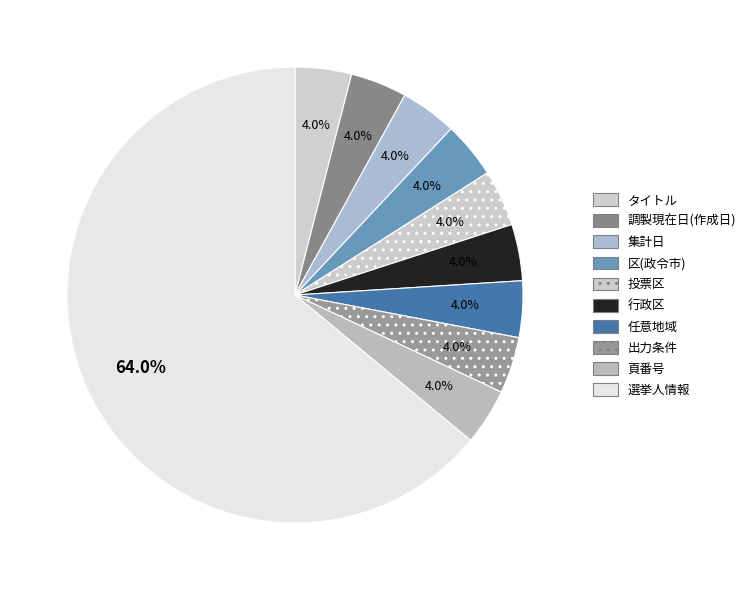

Which category has the biggest portion of the pie?

選挙人情報